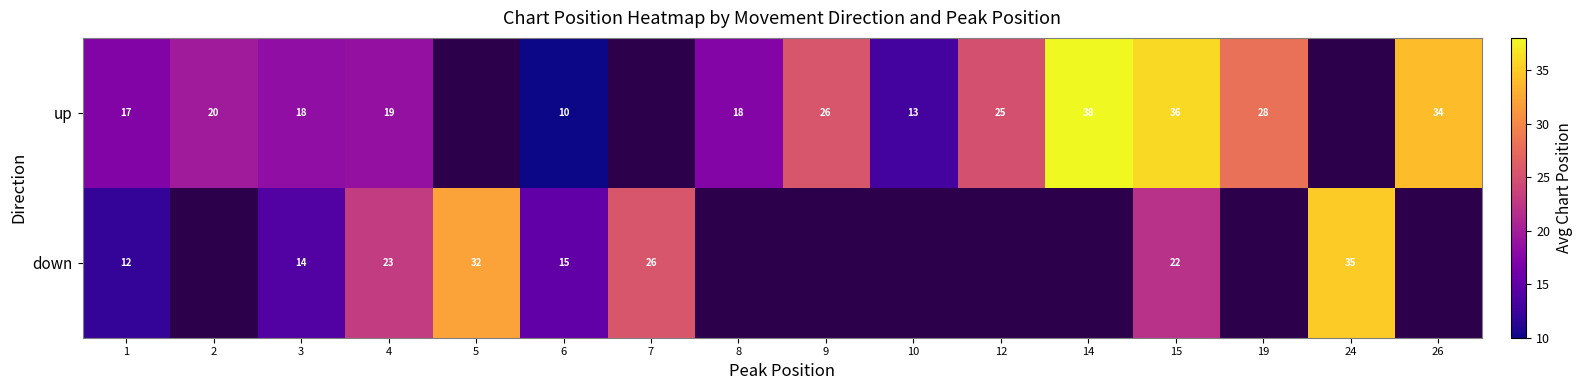

Is the value of down at 4 greater than the value of up at 6?

Yes